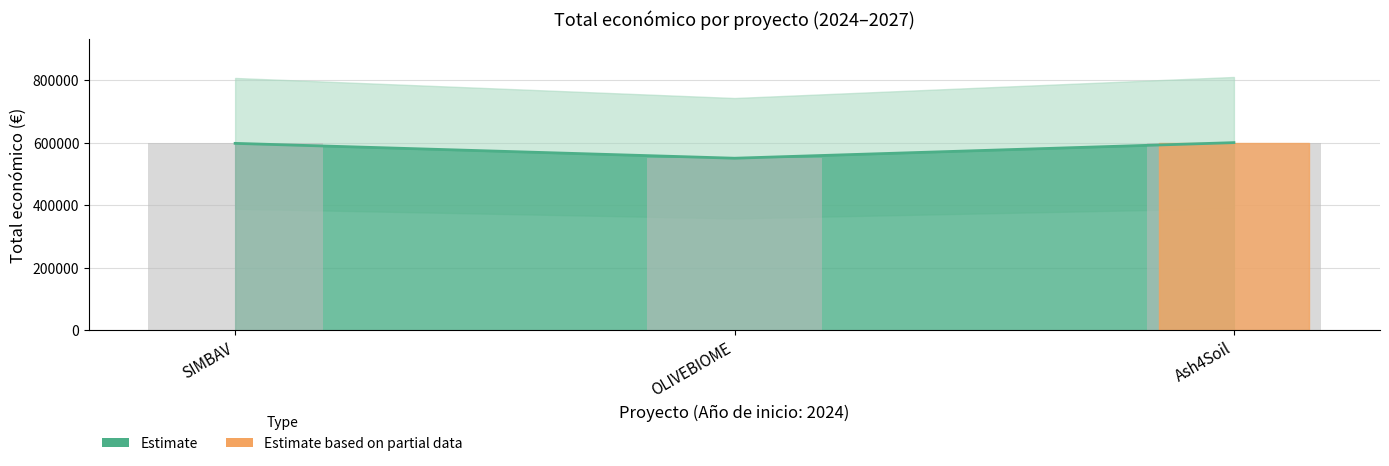

List the labels in order of value, largest first.

Ash4Soil, SIMBAV, OLIVEBIOME